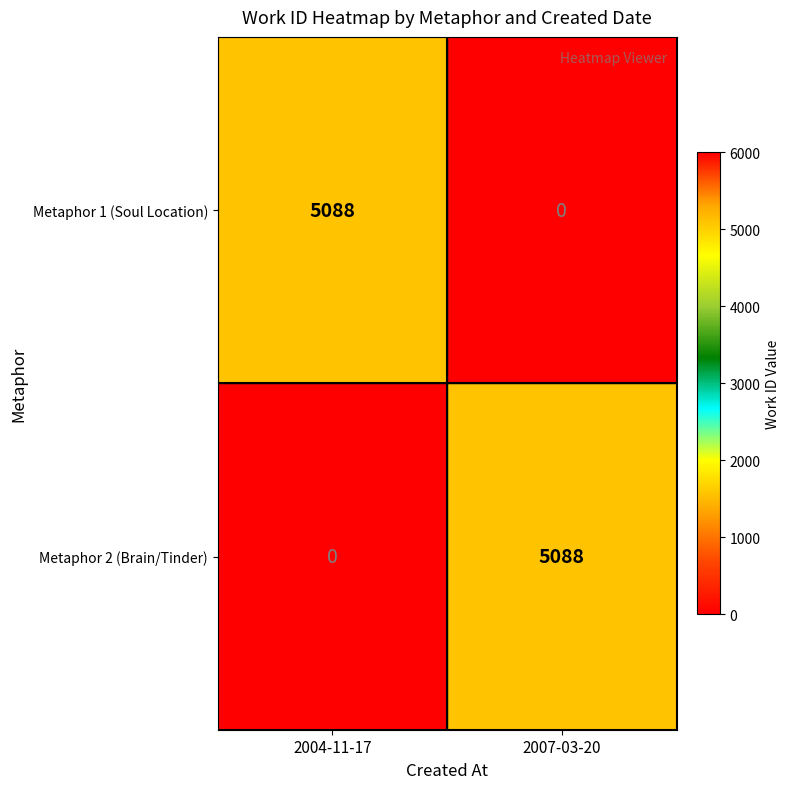

What is the sum of all Metaphor 2 (Brain/Tinder) values?

5088